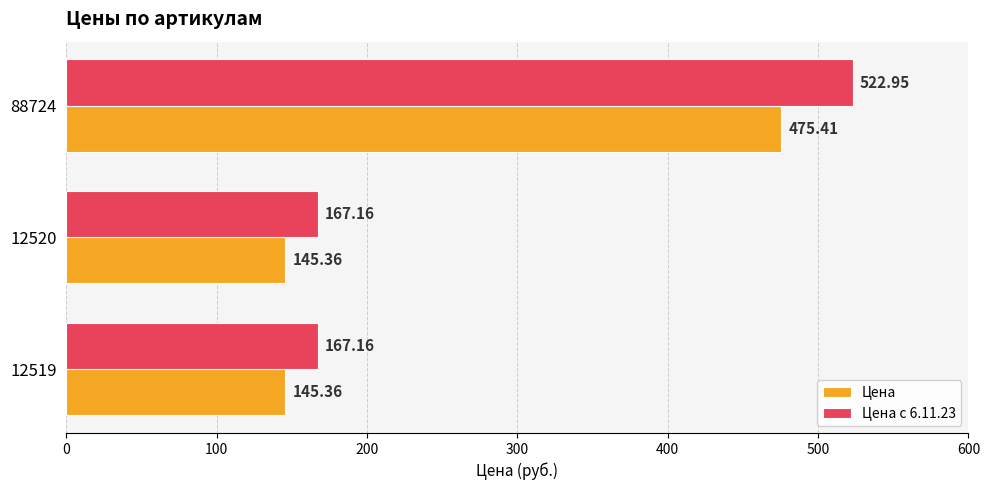

What is the sum of the Цена values at 12520 and 12519?

290.7